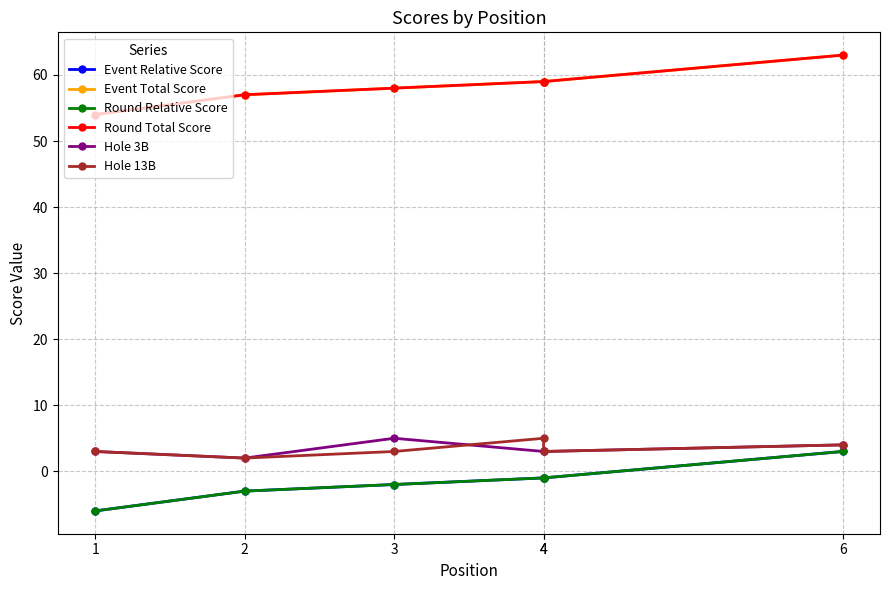

What is the sum of the Round Total Score values at 4 and 6?

122